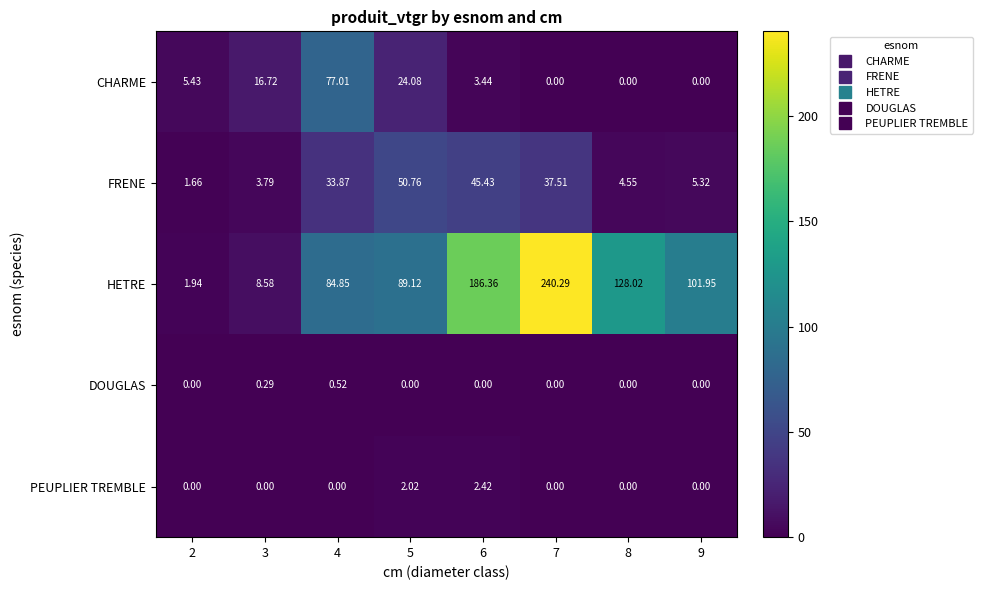

Which series has the largest total across all categories?

HETRE